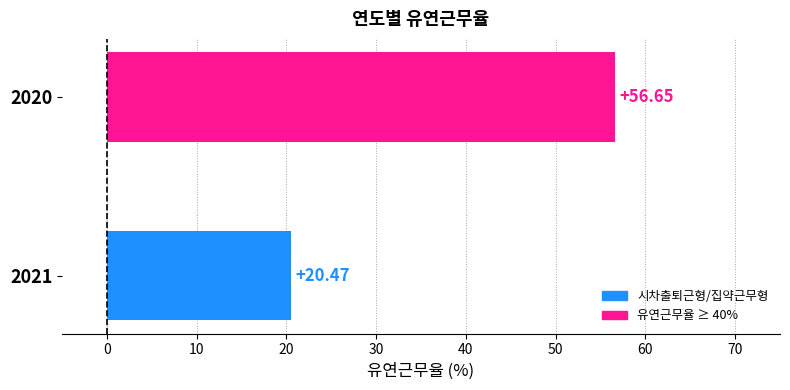

What is the change in value from 2021 to 2020?

+36.2